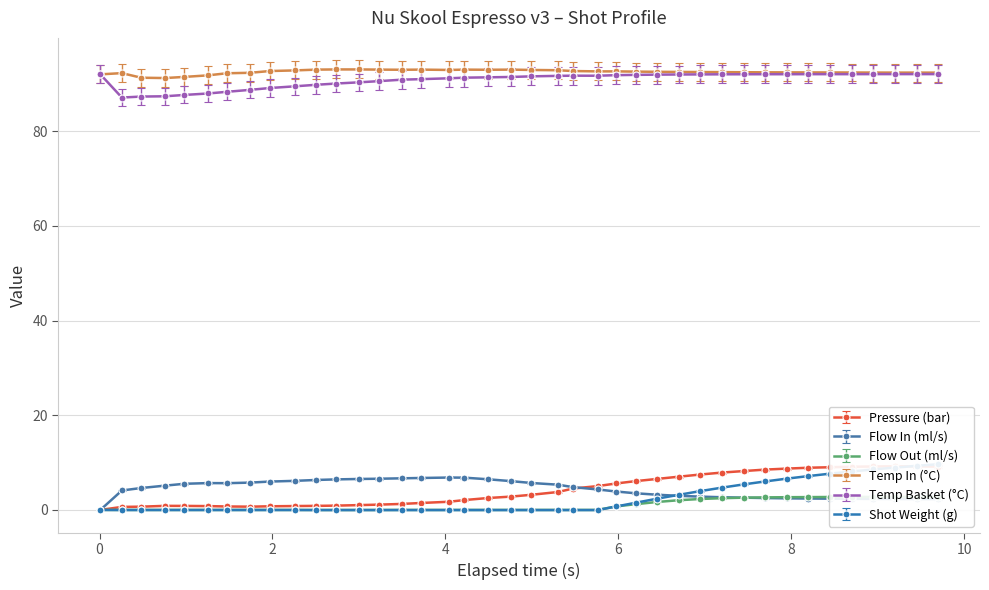

What is the value of the Temp In (°C) point at the 5th from the left?

91.5